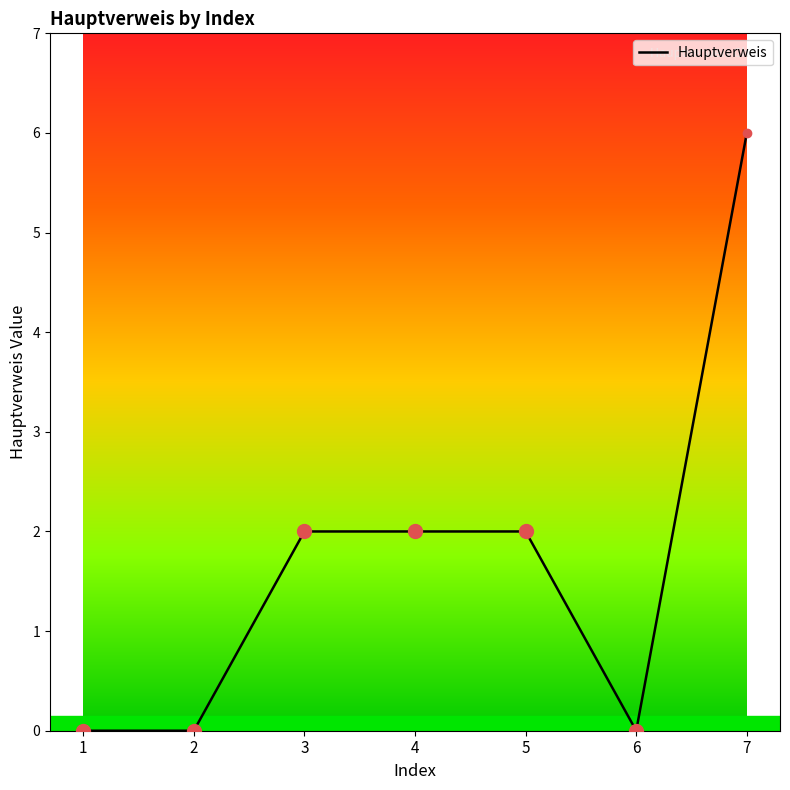

Is it true that the value at 5 is 2?

True